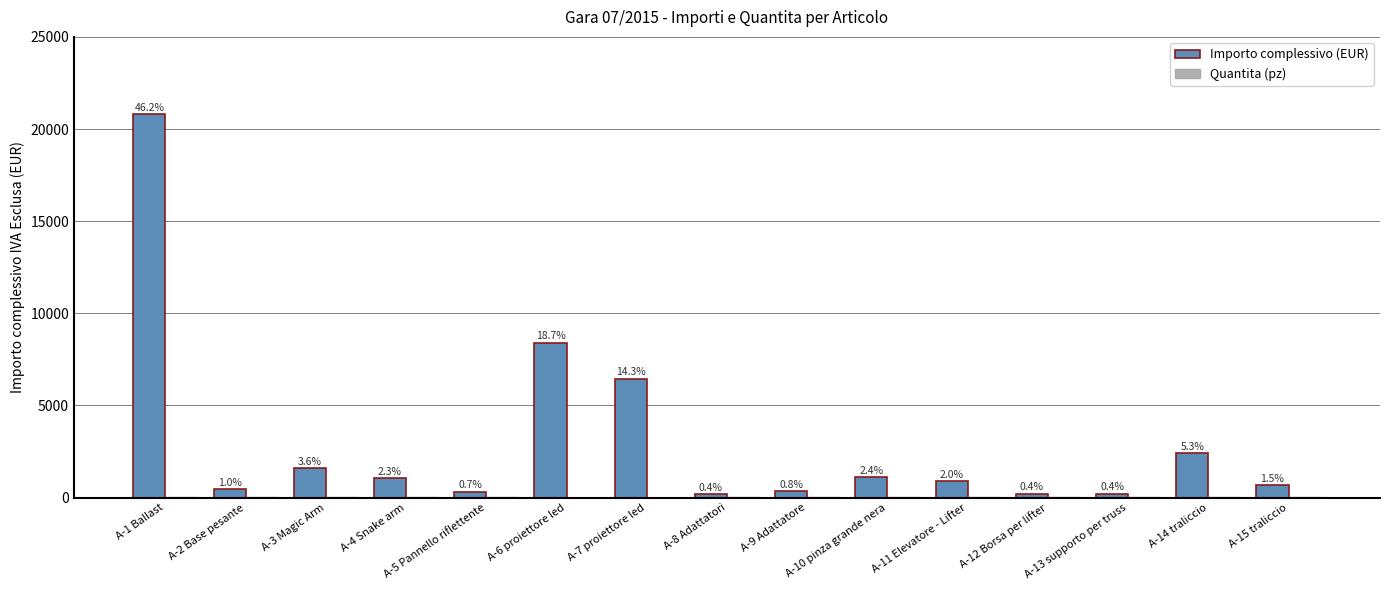

What position from the left is A-8 Adattatori?

8